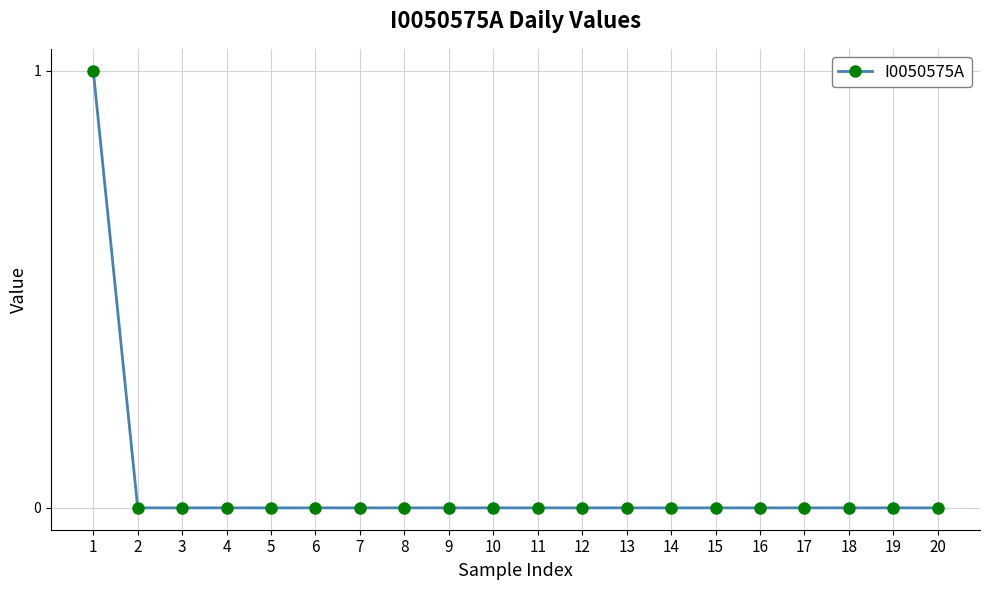

How many categories are shown in the chart?

20